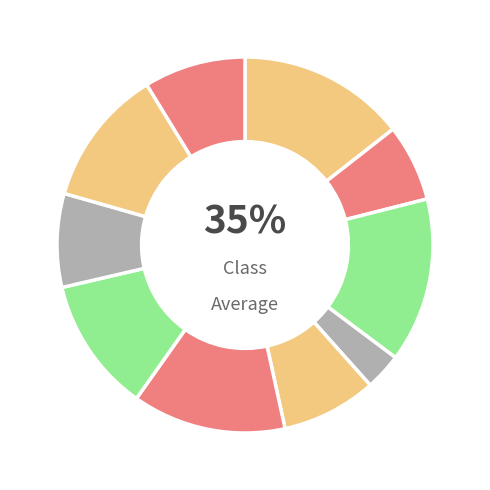

Count the number of slices in the pie.

10